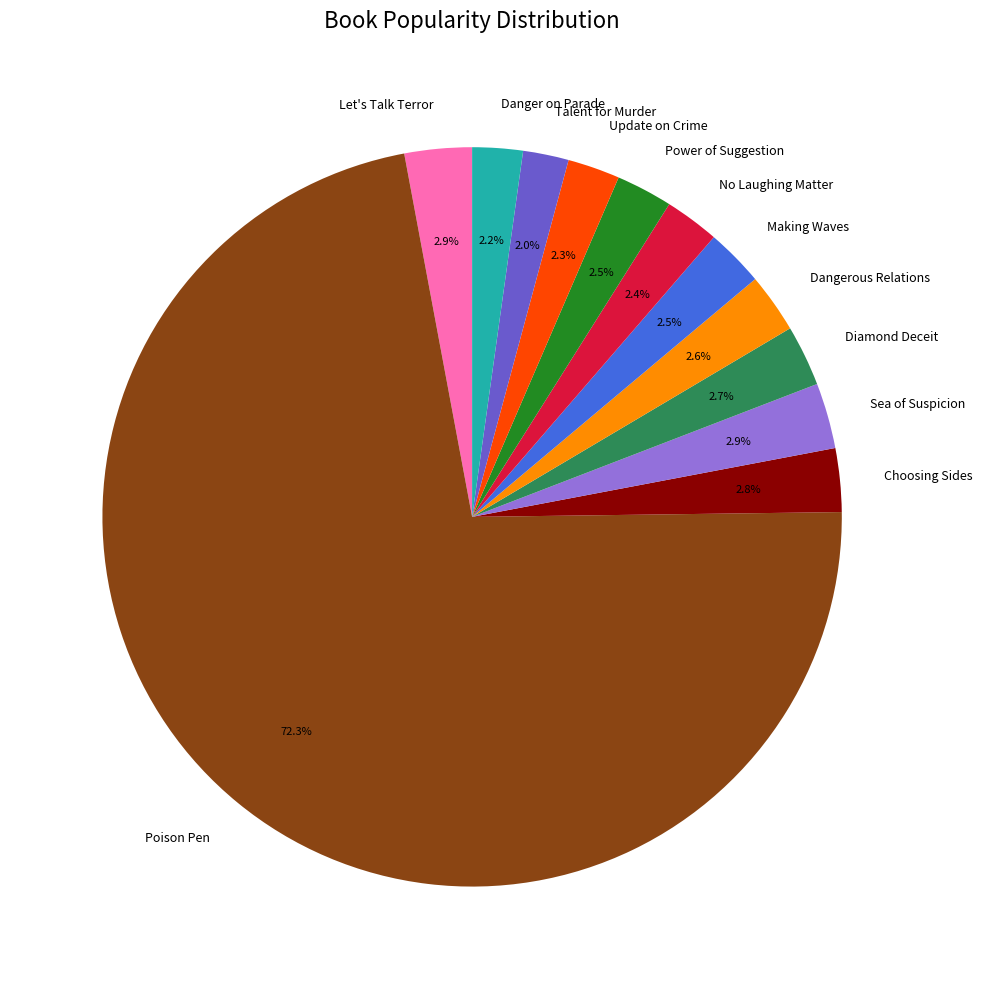

To the nearest percent, what is the difference between the largest and smallest slice percentages?

70%